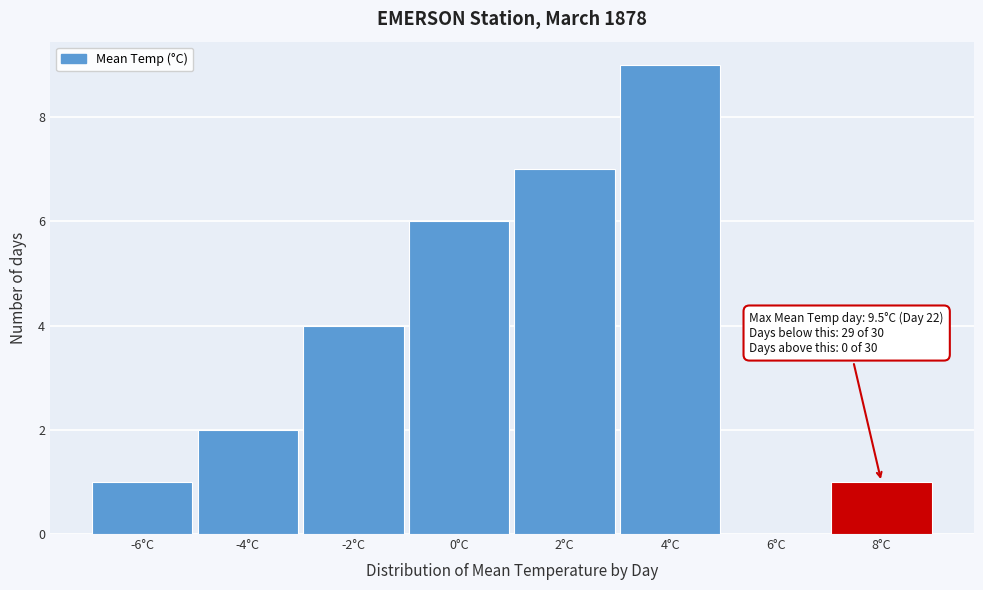

Reading right to left, list all the values displayed in this chart.

8°C=1	6°C=0	4°C=9	2°C=7	0°C=6	-2°C=4	-4°C=2	-6°C=1